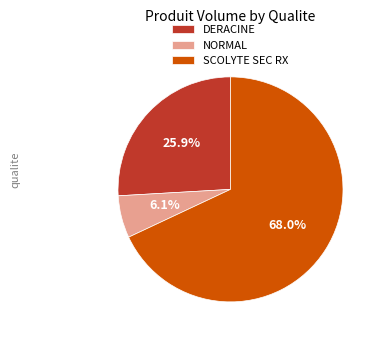

What percentage is NOT represented by NORMAL?

93.9%